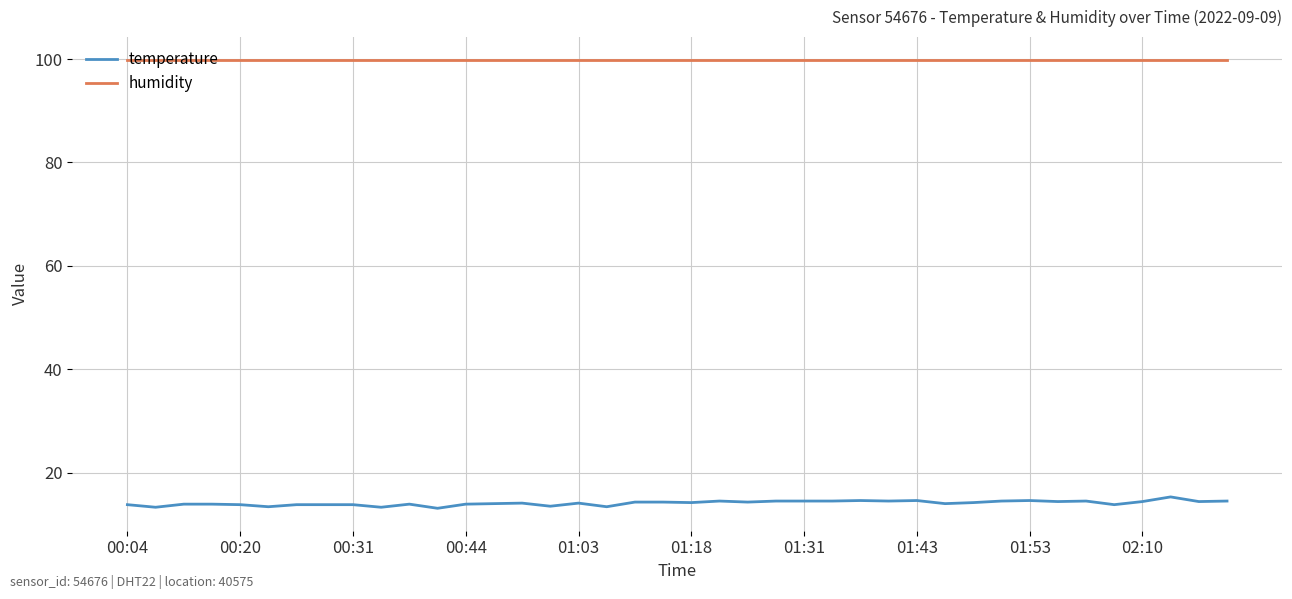

List the series in order of their peak value, highest first.

humidity, temperature